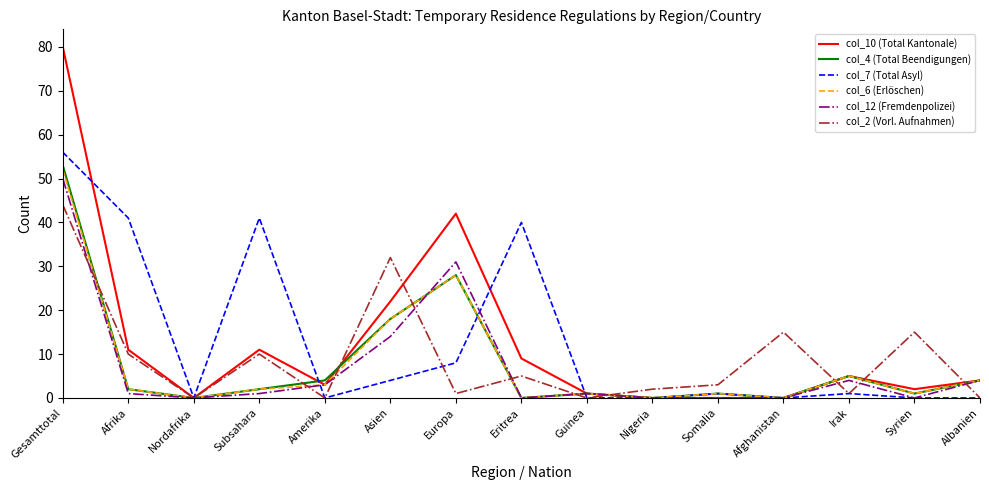

At which category is the sum across all series the highest?

Gesamttotal